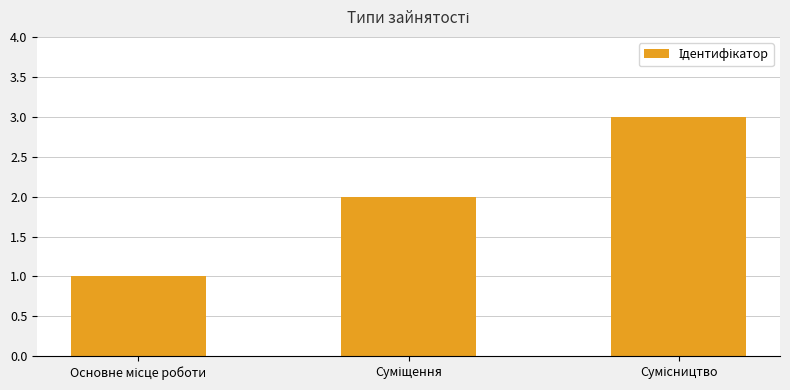

What is the greatest value displayed?

3